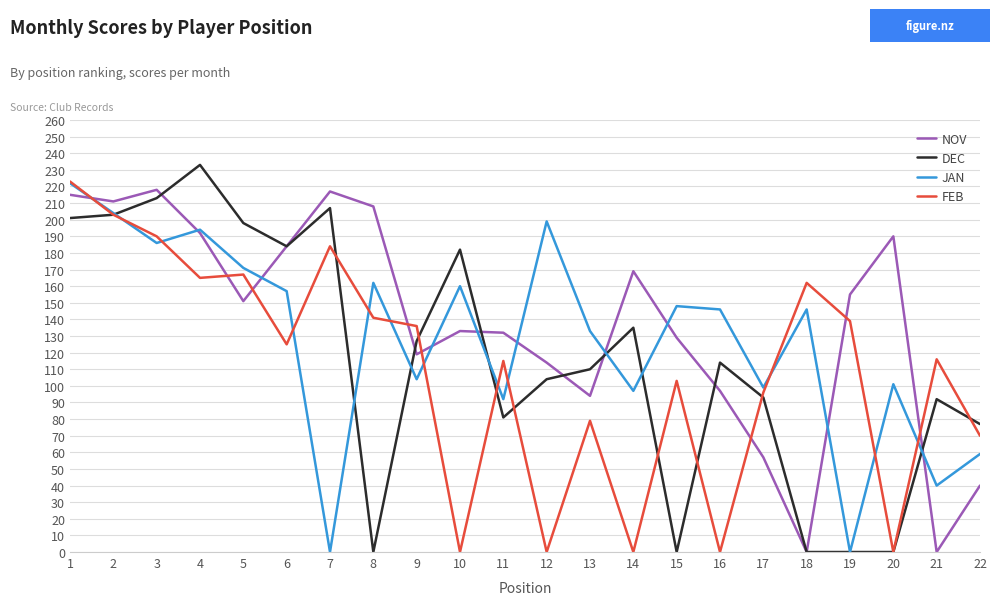

What is the total value across all series at 17?

345